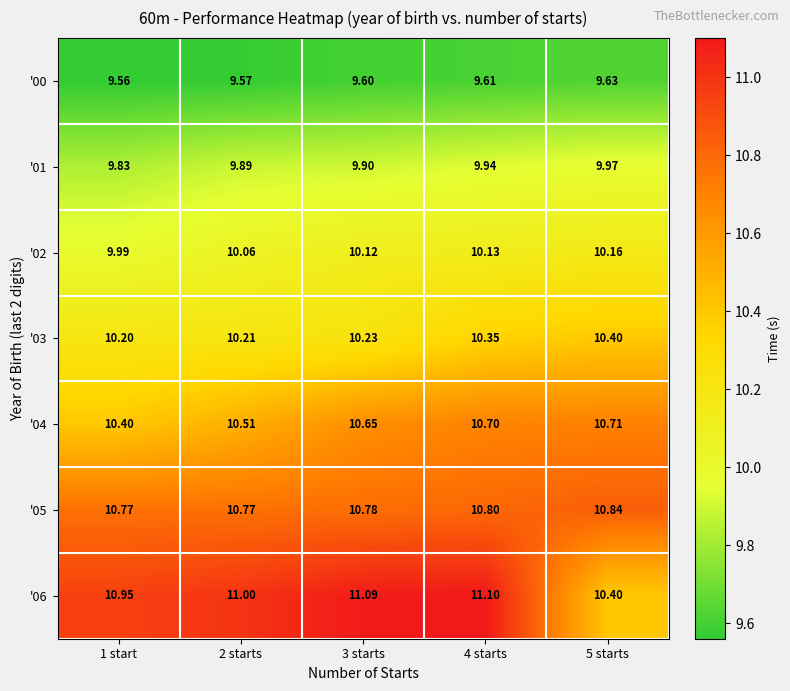

Is the value of '03 at 4 starts greater than the value of '04 at 2 starts?

No